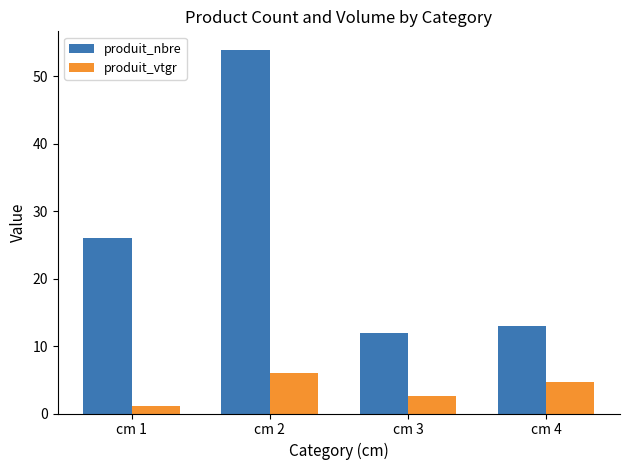

What is the minimum value shown in the chart?

1.1